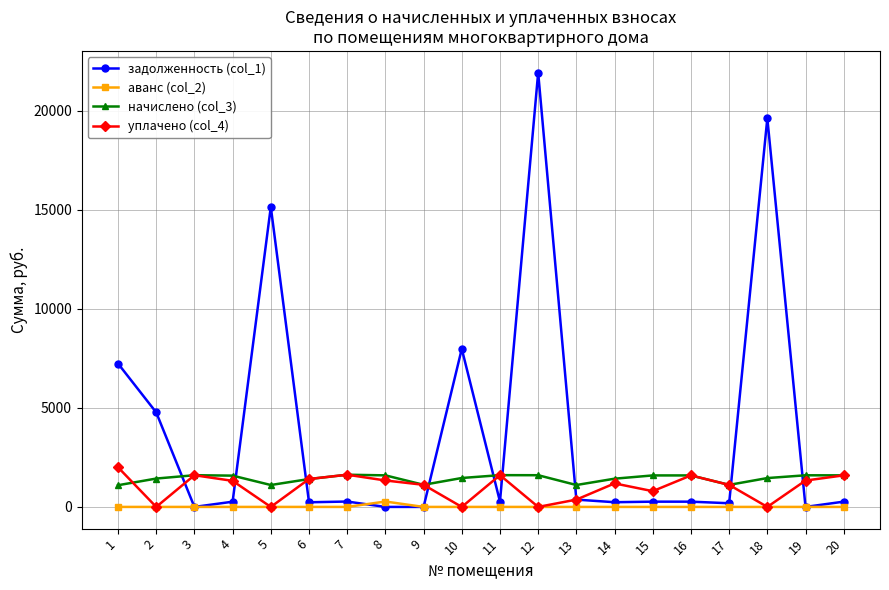

What is the spread (max minus min) of values at 12?

21925.7